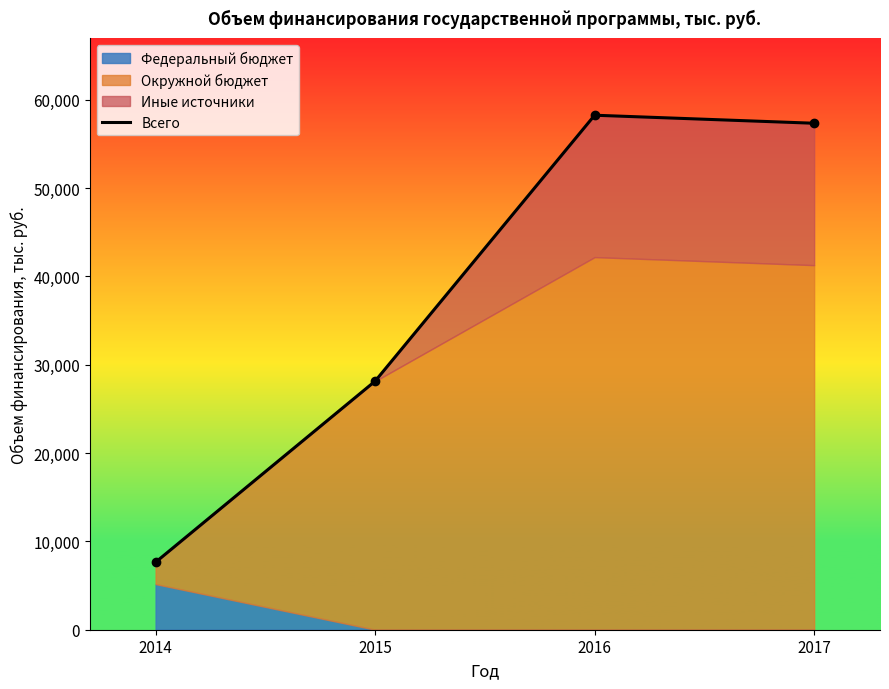

What is the difference between the values at 2014 and 2015?

20499.2